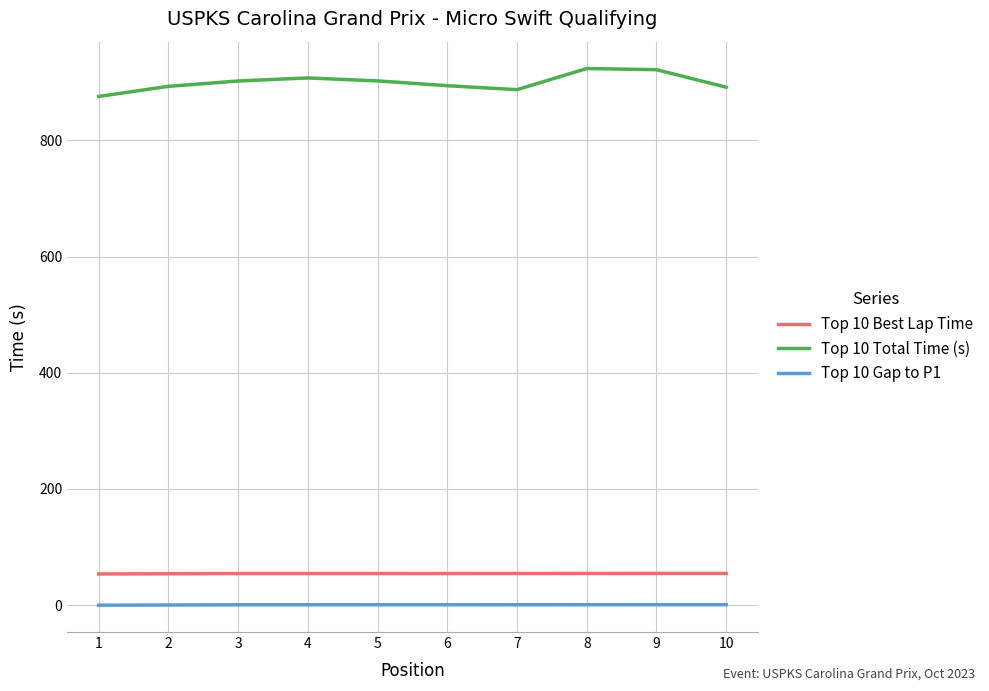

True or false: Top 10 Gap to P1 and Top 10 Best Lap Time intersect in this chart.

False